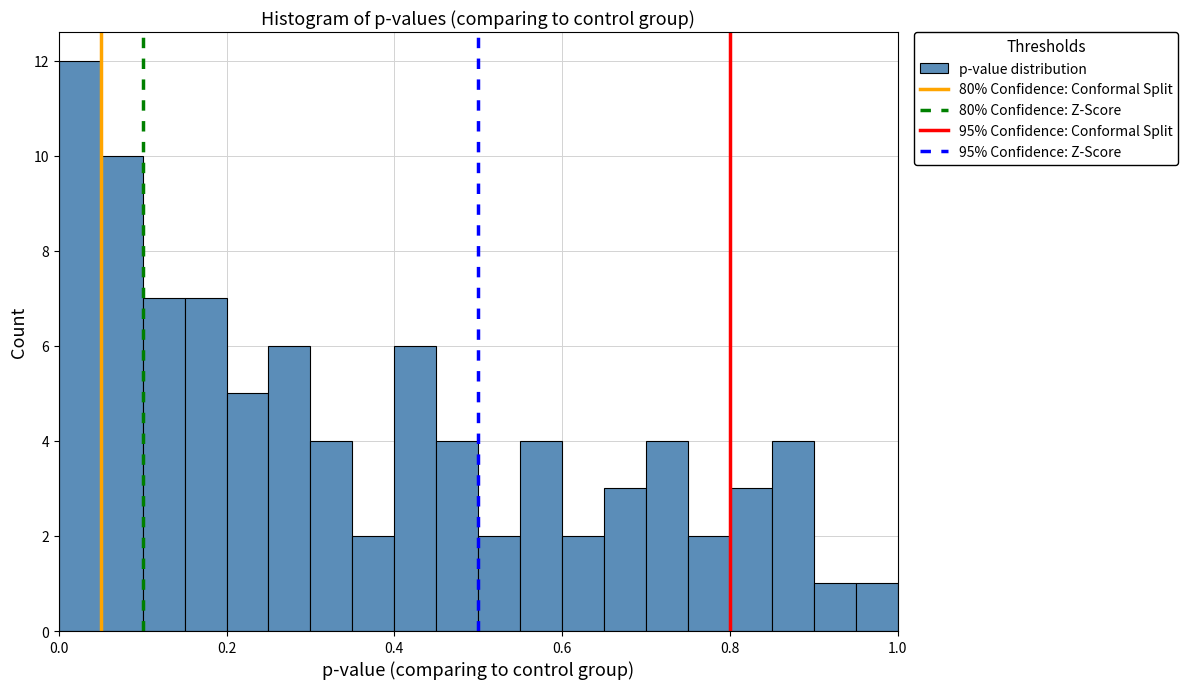

Around what value on the x-axis is the tallest bar? Give the approximate position of its centre, as read against the axis.

0.02